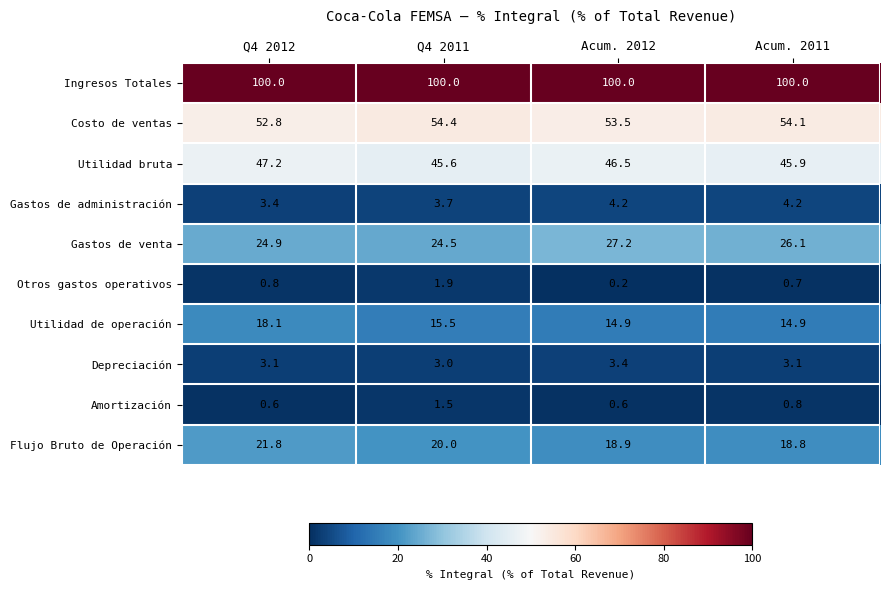

Rank the series by their maximum value, from lowest to highest.

Amortización, Otros gastos operativos, Depreciación, Gastos de administración, Utilidad de operación, Flujo Bruto de Operación, Gastos de venta, Utilidad bruta, Costo de ventas, Ingresos Totales